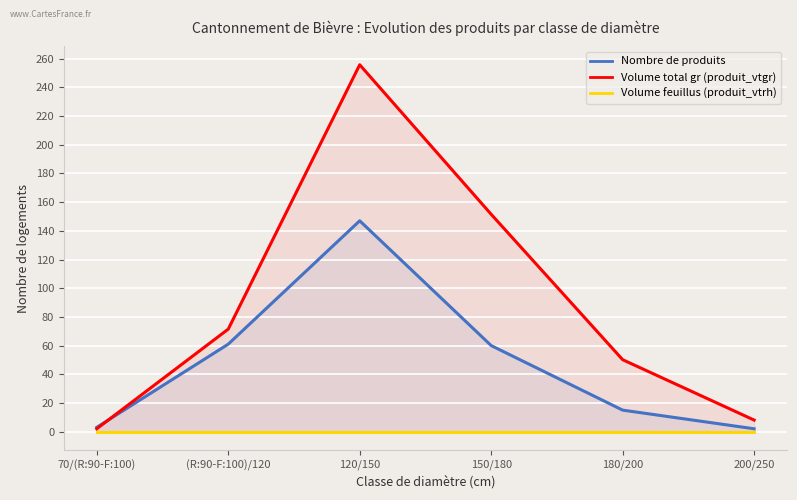

What is the sum of all Nombre de produits values?

288.0